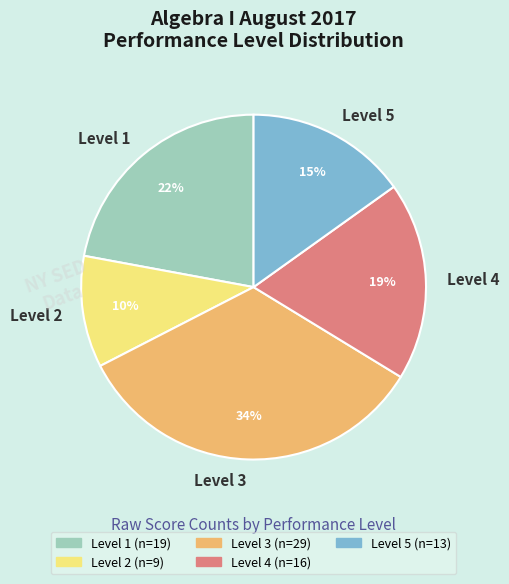

Combined, do Level 2 and Level 1 account for over 50%?

No